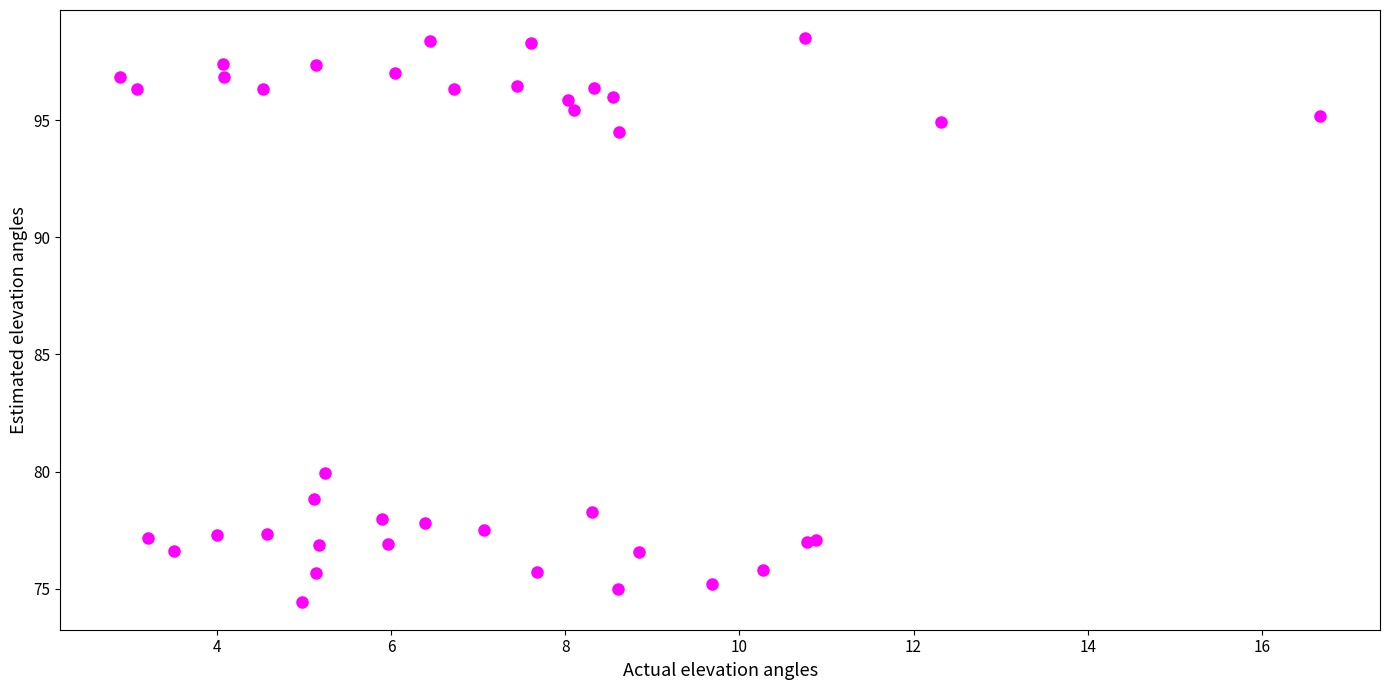

What Y value in the scatter plot is closest to 86?

79.9